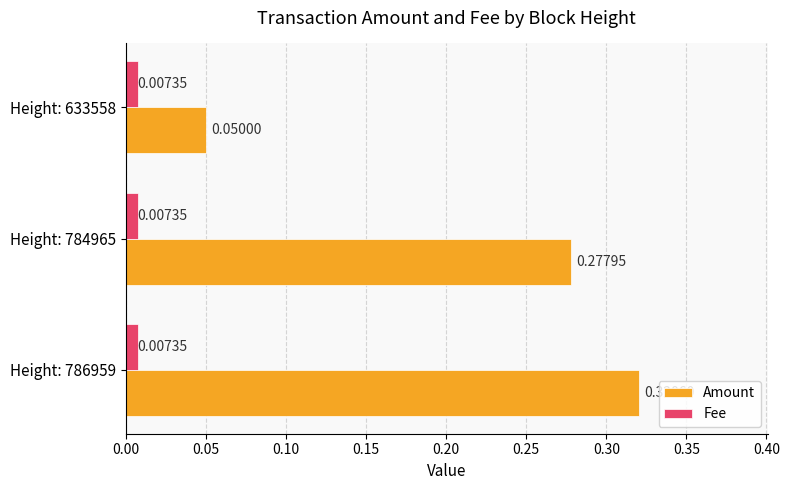

List the series in order of their peak value, lowest first.

Fee, Amount